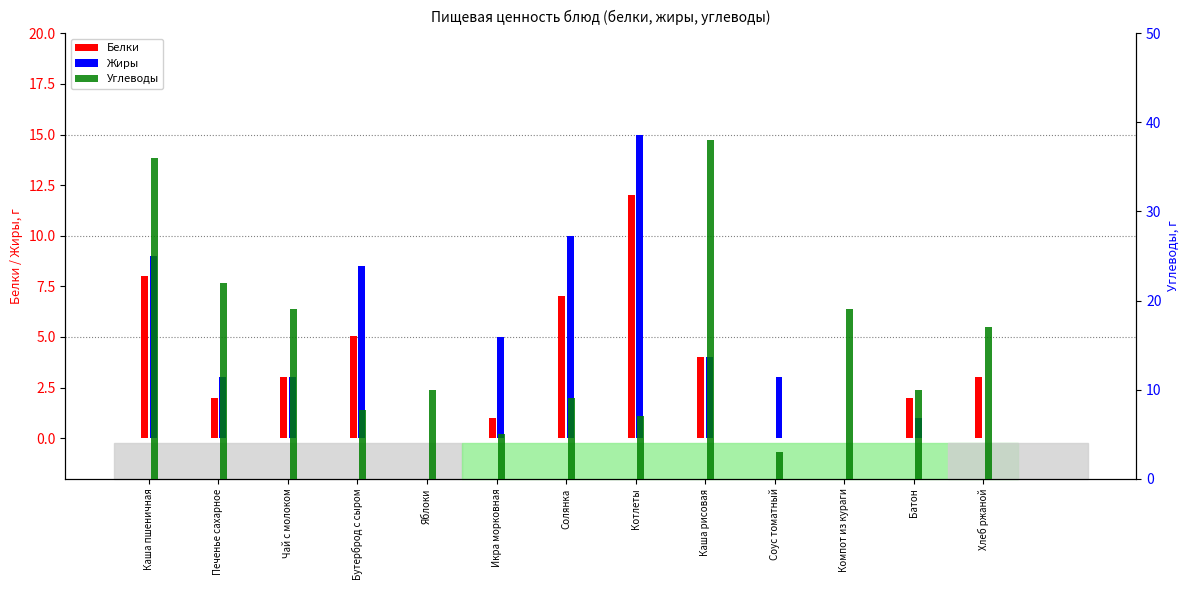

What is the label of the 8th bar from the left?

Котлеты